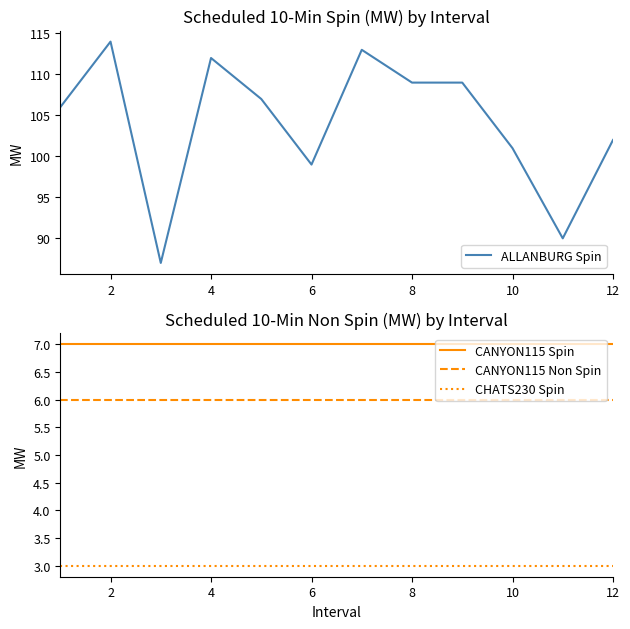

At how many categories does at least one series exceed 6?

12